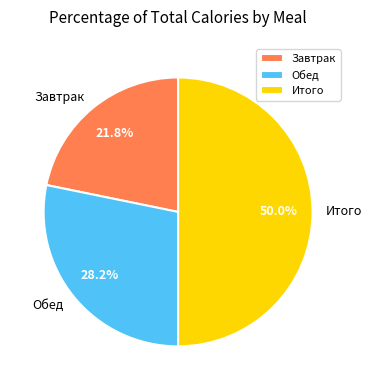

Which slice is the largest?

Итого